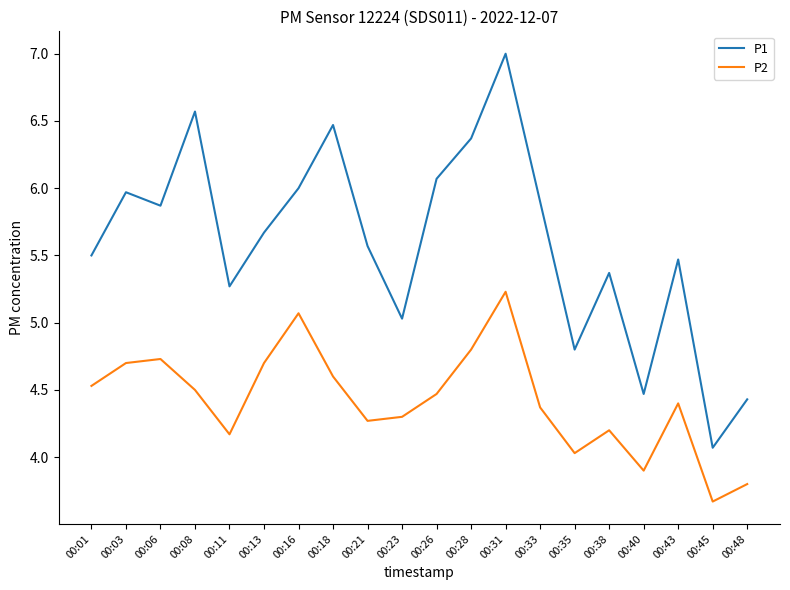

True or false: P2 has a value of 4.4 at 00:43.

True